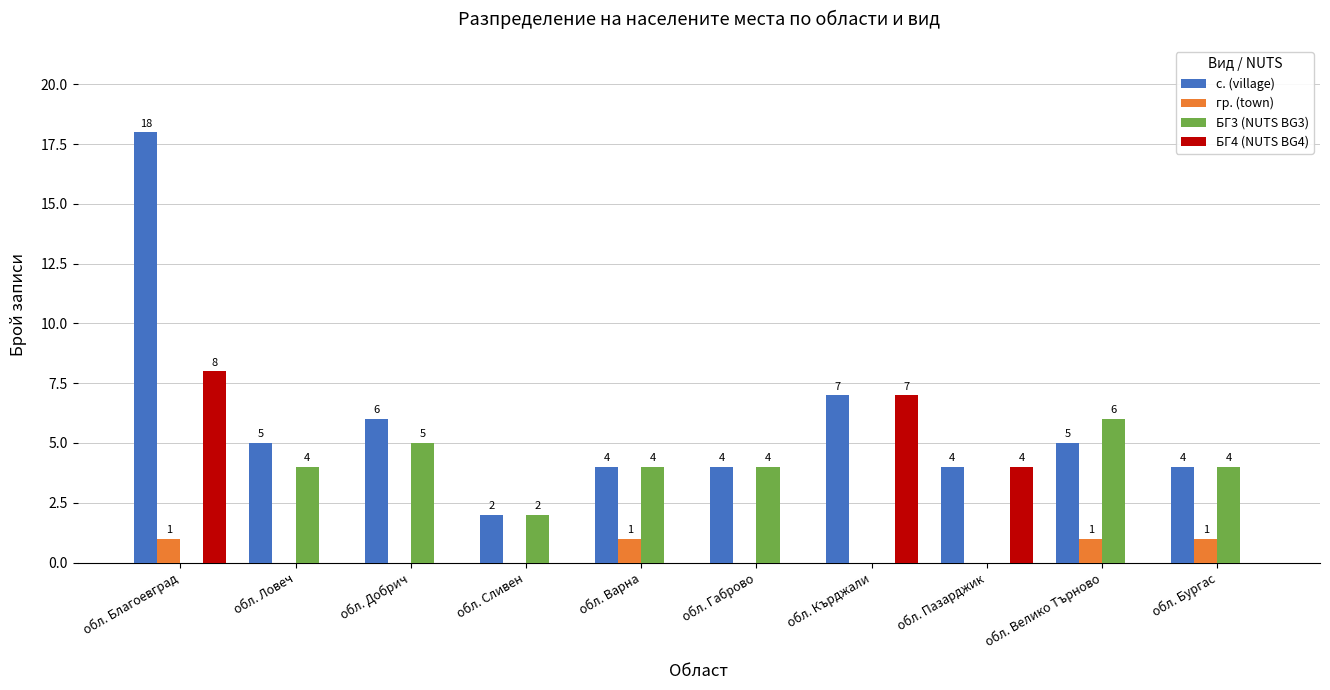

Where is БГ4 (NUTS BG4) nearest to the value 4?

обл. Пазарджик